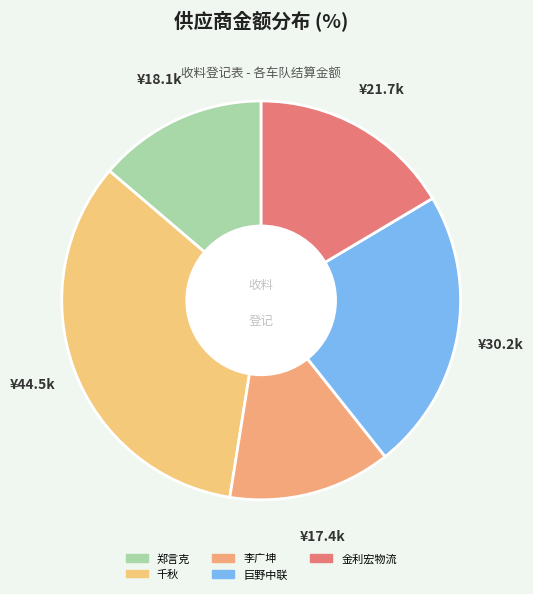

How many segments does this pie chart have?

5